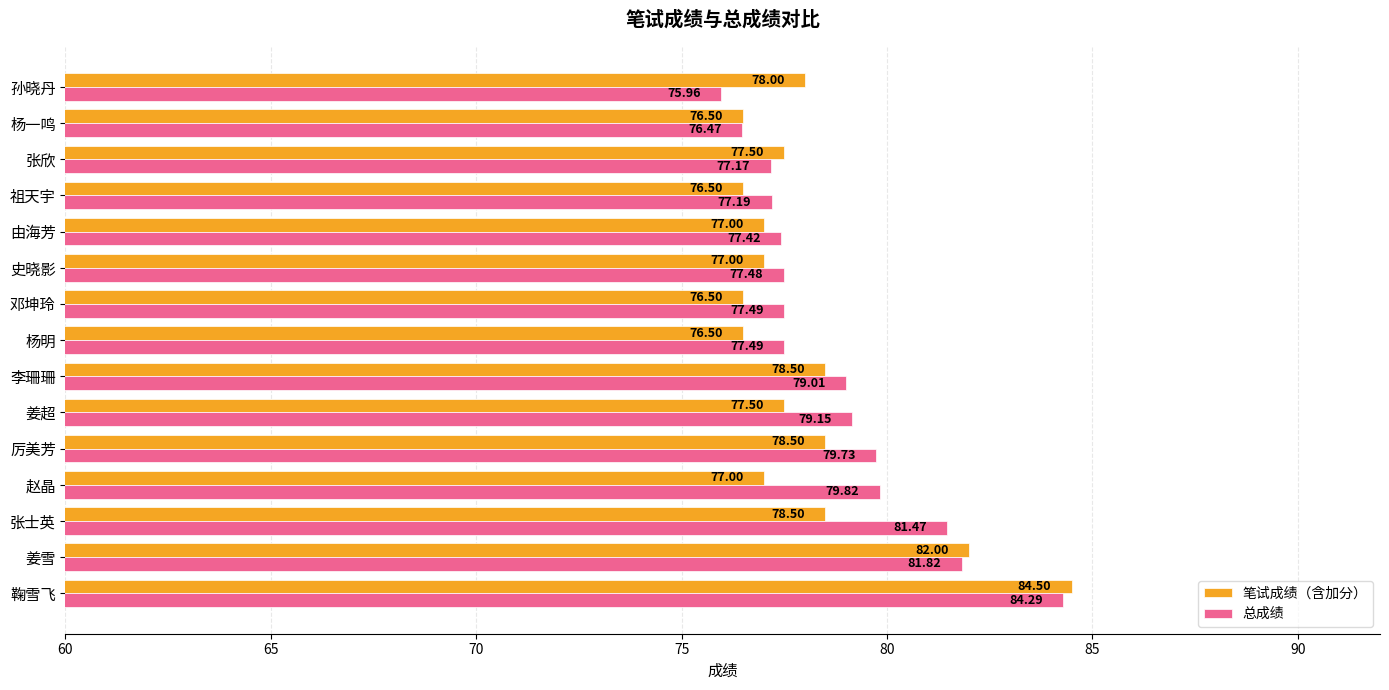

How many categories are shown in the chart?

15